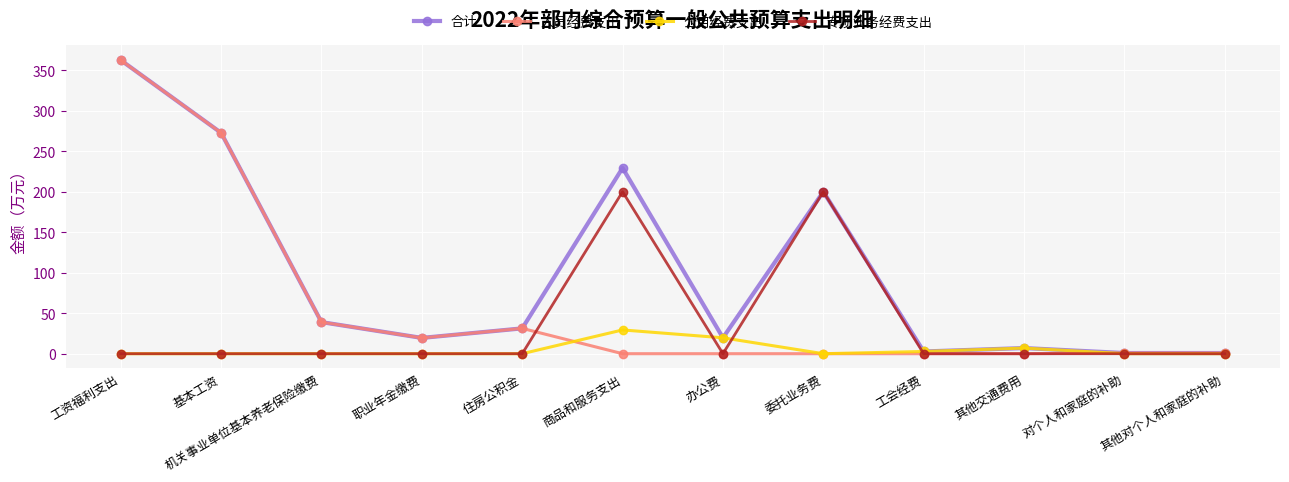

At which label does 合计 first exceed 31?

工资福利支出